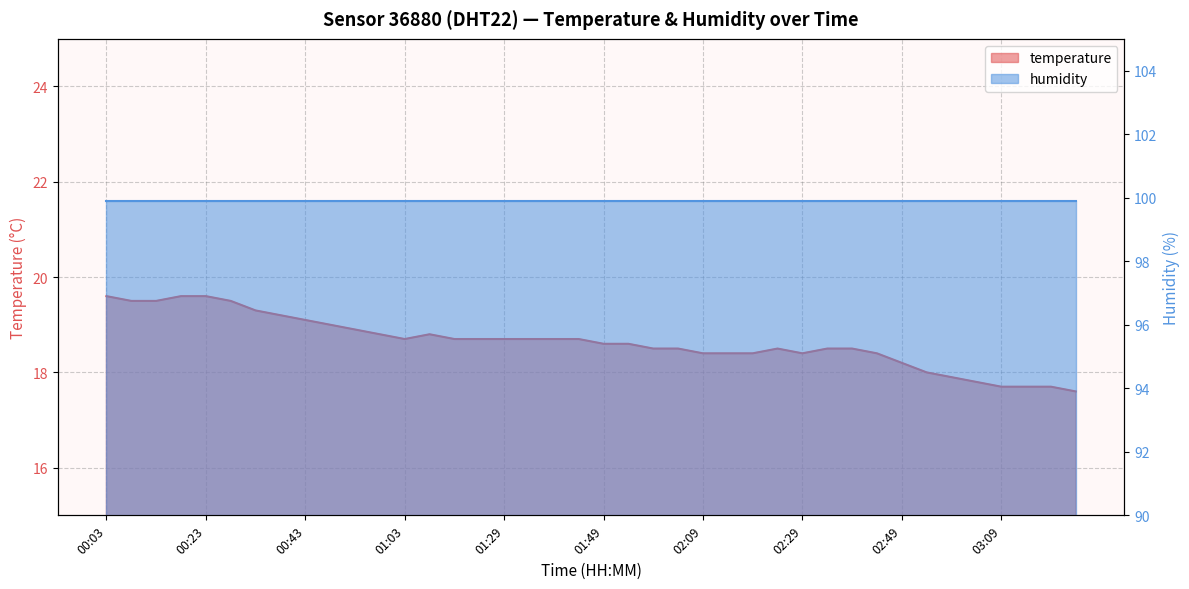

What is the difference between the maximum and minimum values?

2.0